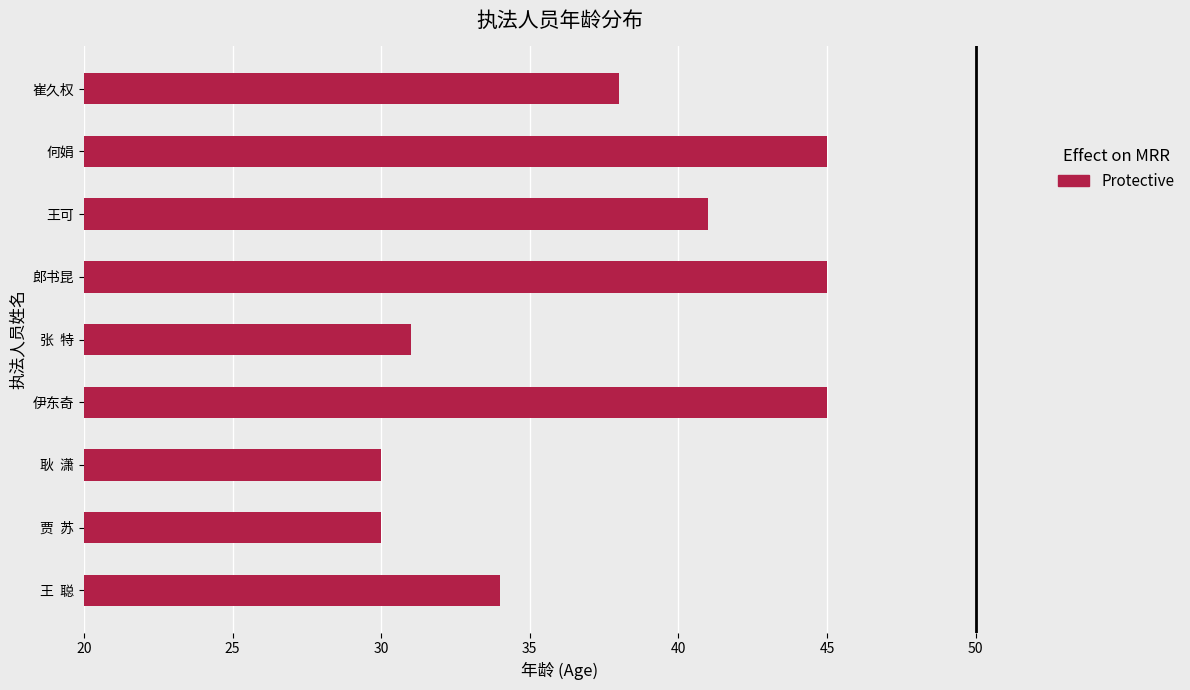

Are the bars horizontal?

Yes